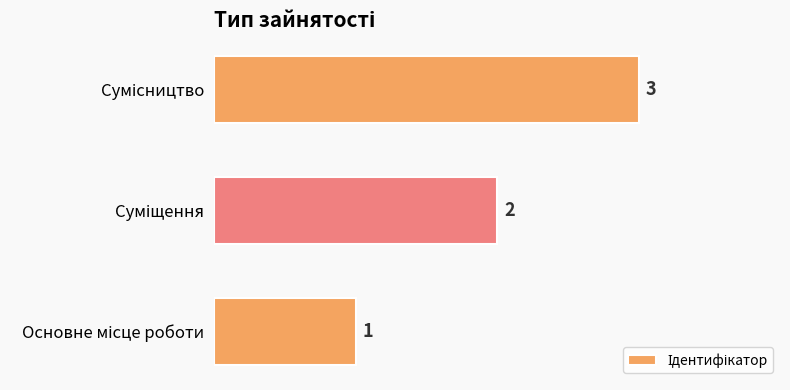

Are the bars grouped side by side (vs. stacked)?

No